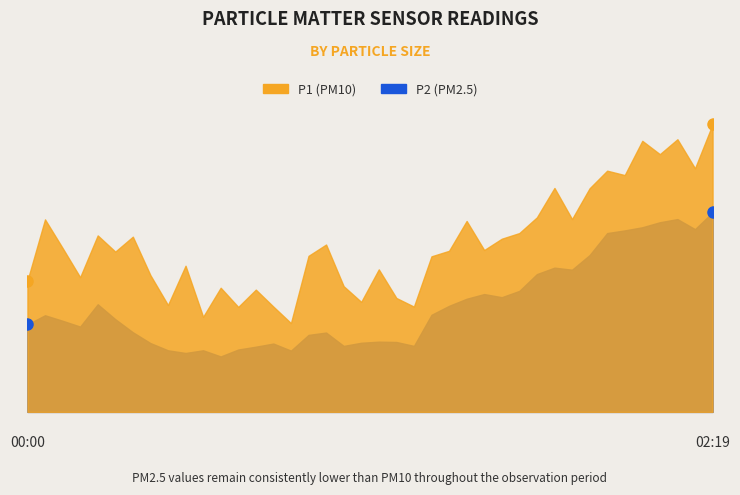

Reading right to left, extract all data points from this chart.

P1: 02:19=18.3	02:16=15.5	02:14=17.4	02:11=16.4	02:09=17.2	02:04=15.1	02:01=15.3	01:53=14.2	01:51=12.3	01:48=14.2	01:46=12.4	01:43=11.4	01:41=11.0	01:38=10.3	01:33=12.2	01:31=10.2	01:29=9.9	01:18=6.7	01:15=7.2	01:12=9.1	01:10=7.0	01:07=8.0	00:57=10.7	00:55=9.9	00:52=5.7	00:50=6.7	00:44=7.8	00:39=6.7	00:36=7.9	00:34=6.0	00:31=9.3	00:24=6.8	00:21=8.7	00:16=11.2	00:13=10.2	00:10=11.2	00:08=8.6	00:05=10.4	00:03=12.2	00:00=8.3
P2: 02:19=12.7	02:16=11.6	02:14=12.3	02:11=12.1	02:09=11.8	02:04=11.6	02:01=11.4	01:53=10.0	01:51=9.1	01:48=9.2	01:46=8.8	01:43=7.7	01:41=7.3	01:38=7.5	01:33=7.2	01:31=6.8	01:29=6.2	01:18=4.2	01:15=4.5	01:12=4.5	01:10=4.4	01:07=4.2	00:57=5.0	00:55=4.9	00:52=3.9	00:50=4.3	00:44=4.2	00:39=4.0	00:36=3.5	00:34=3.9	00:31=3.8	00:24=3.9	00:21=4.4	00:16=5.1	00:13=5.9	00:10=6.8	00:08=5.4	00:05=5.8	00:03=6.2	00:00=5.6